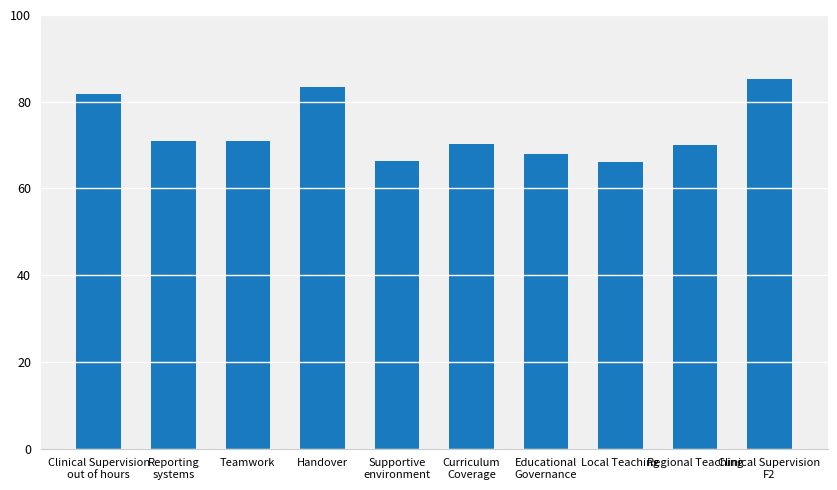

Count the number of categories in the chart.

10